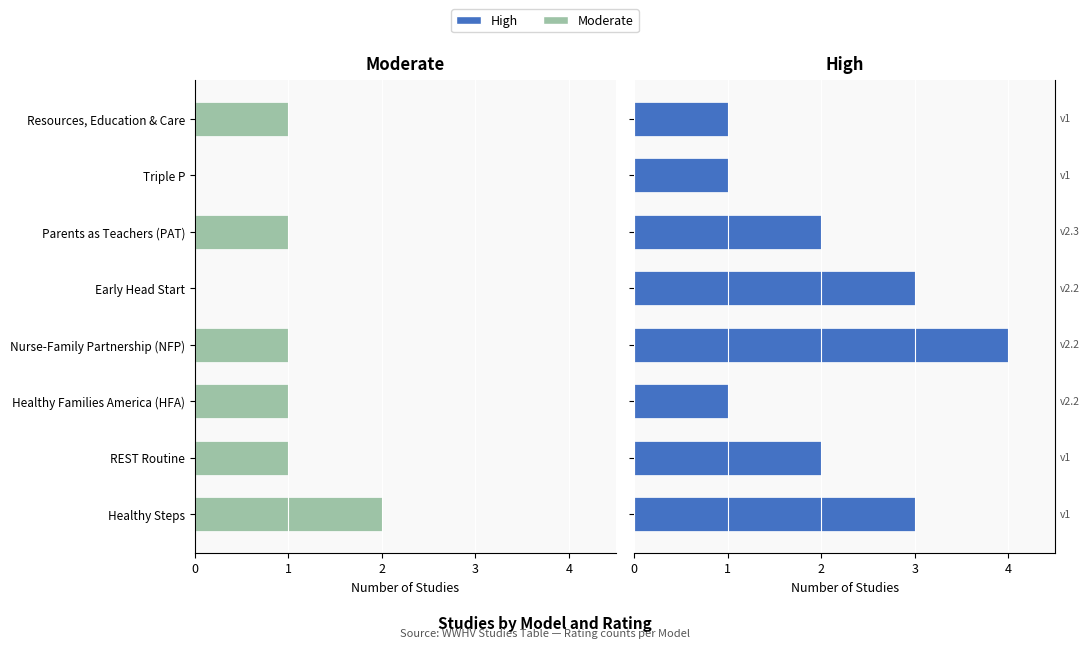

How many series are shown in this chart?

2